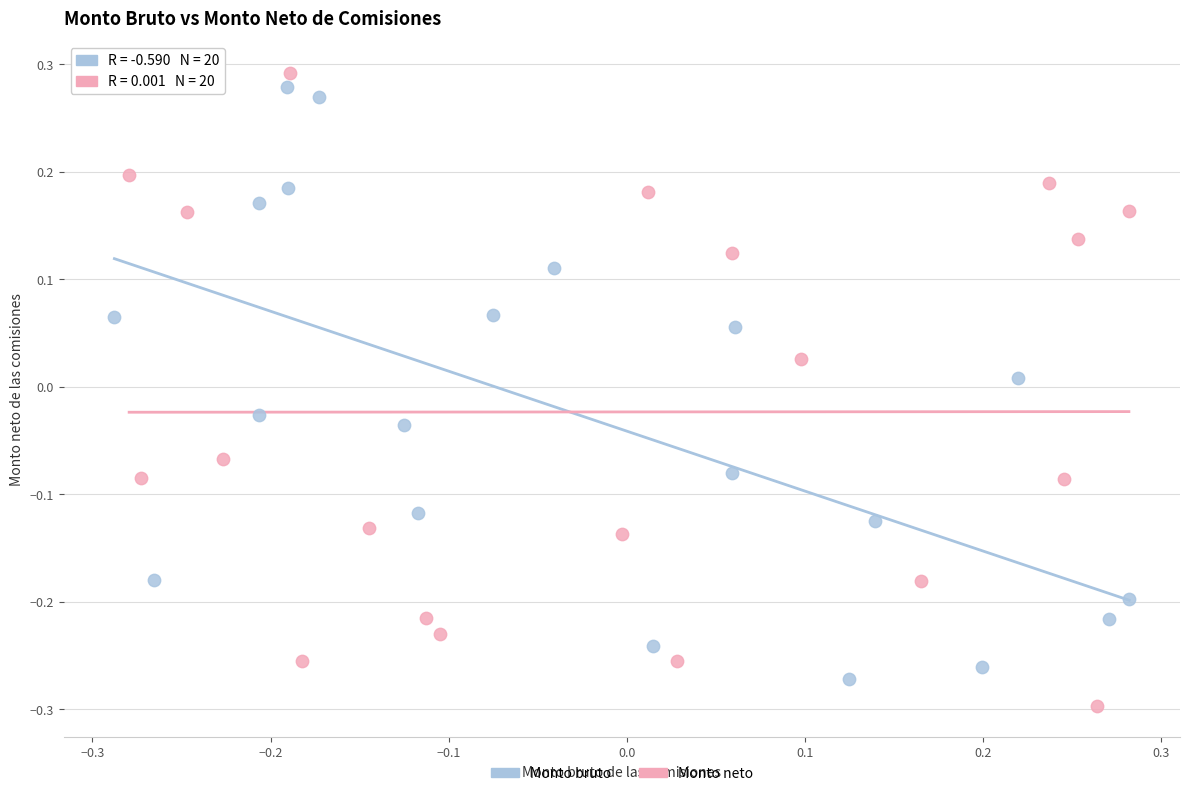

Which series contains the highest Y value?

Monto neto